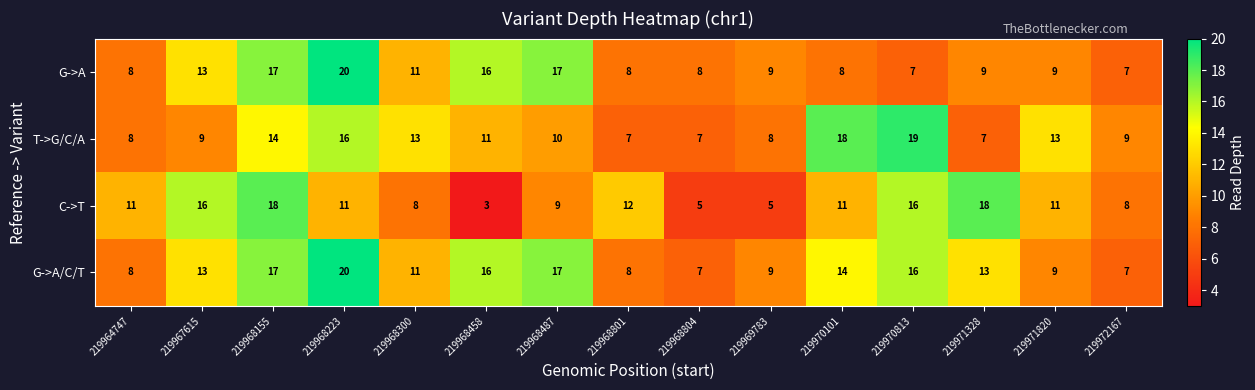

What is the approximate value of G->A at 219970813?

7